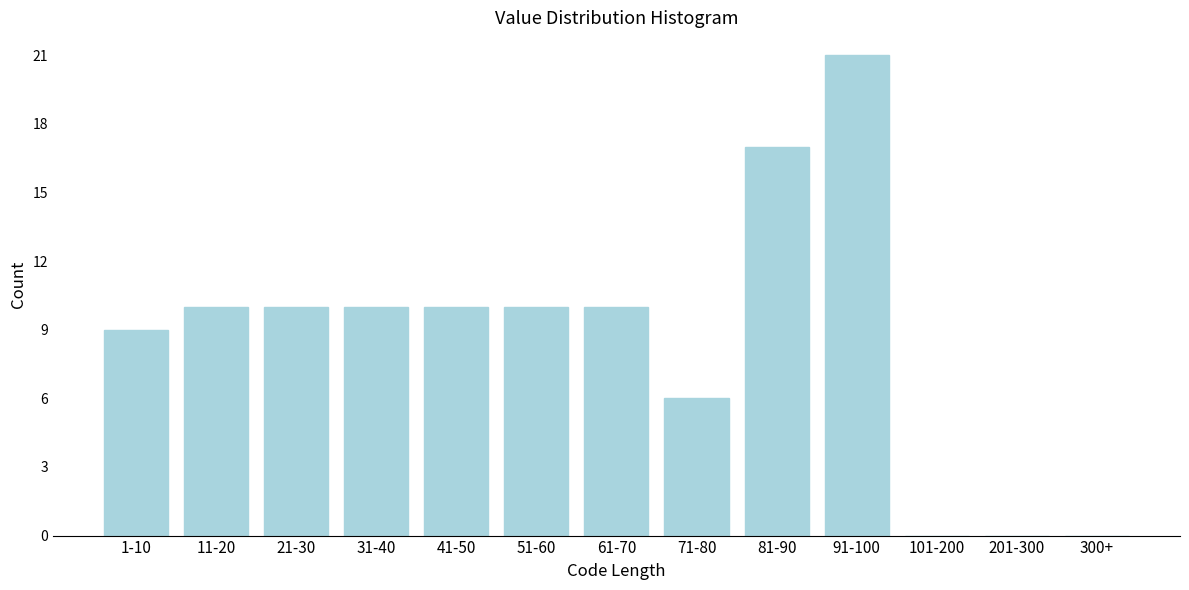

Reading right to left, list all the values displayed in this chart.

300+=0	201-300=0	101-200=0	91-100=21	81-90=17	71-80=6	61-70=10	51-60=10	41-50=10	31-40=10	21-30=10	11-20=10	1-10=9